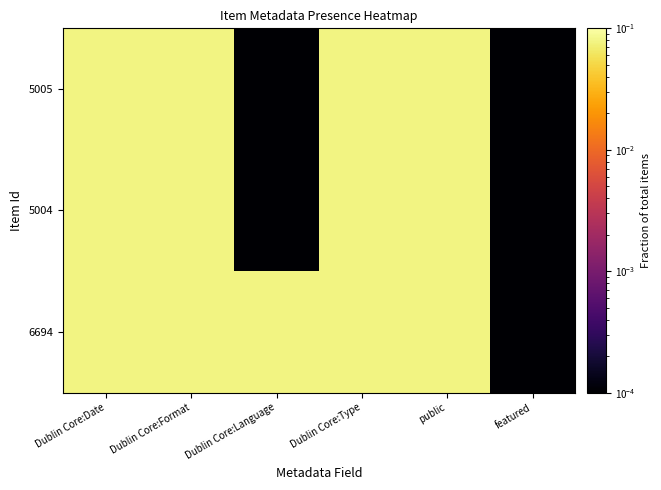

What is the total value across all series at public?

0.2